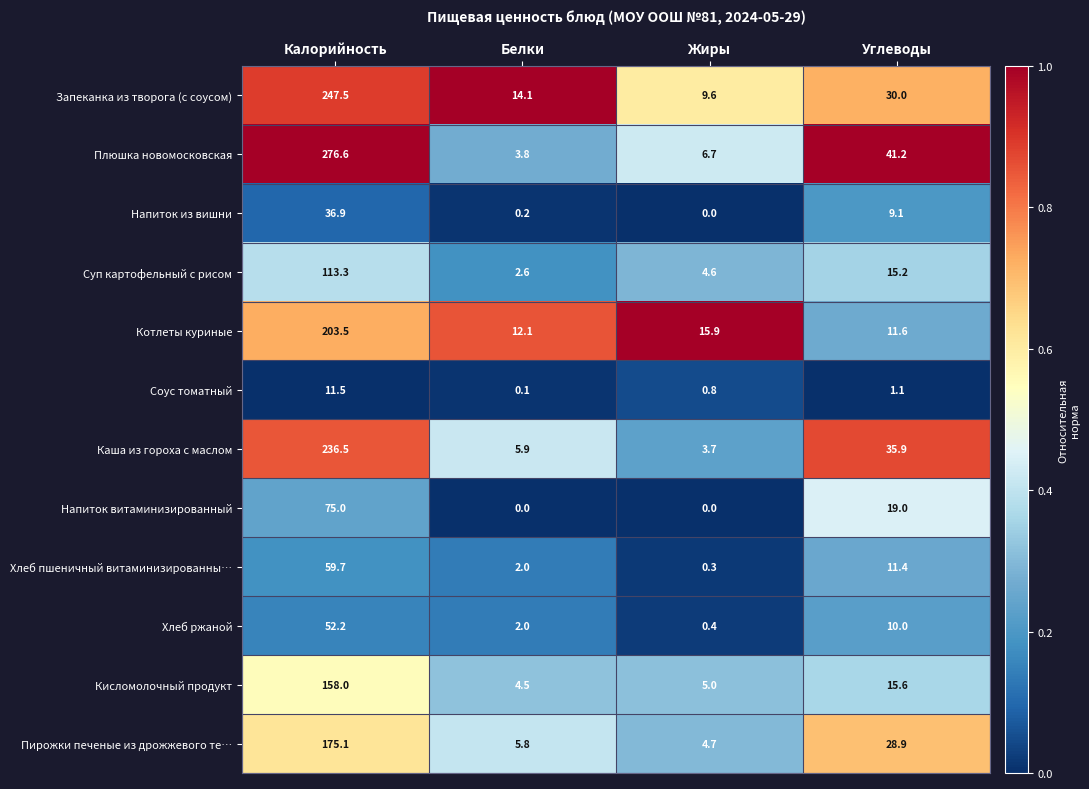

What is the maximum value for Запеканка из творога (с соусом)?

247.5